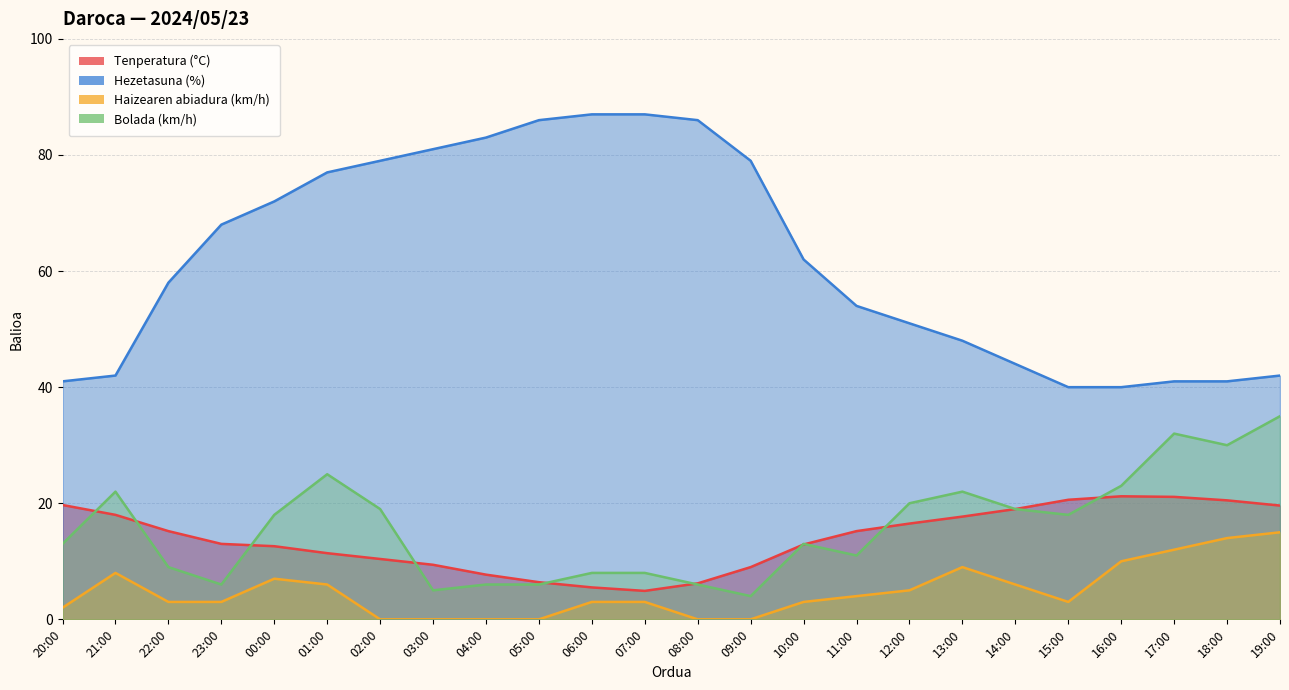

What is the approximate value of Haizearen abiadura (km/h) at 22:00?

3.0